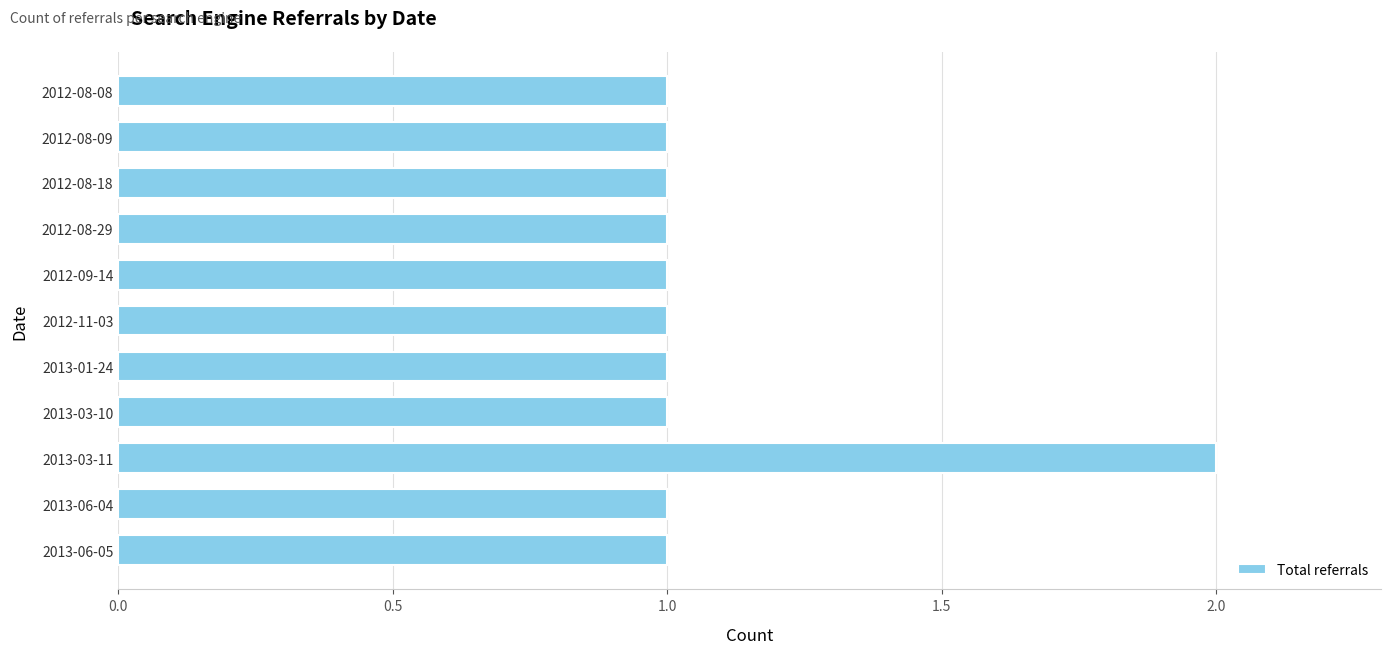

What is the sum of all values?

12